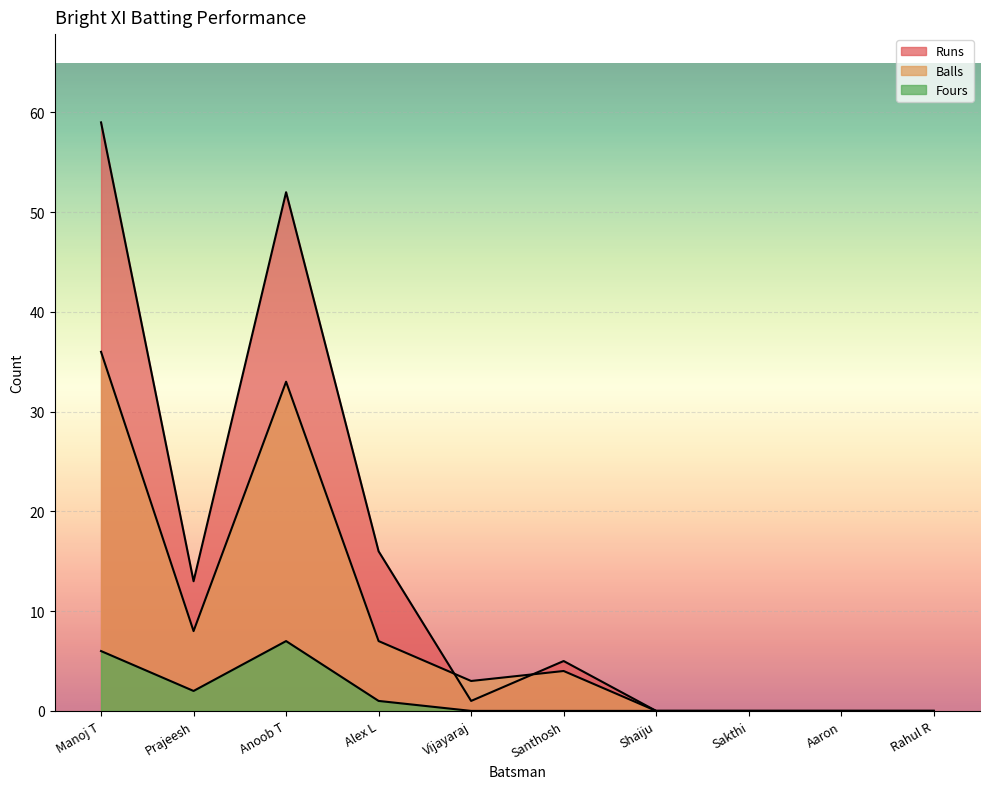

At which category does Balls reach its first local valley?

Prajeesh